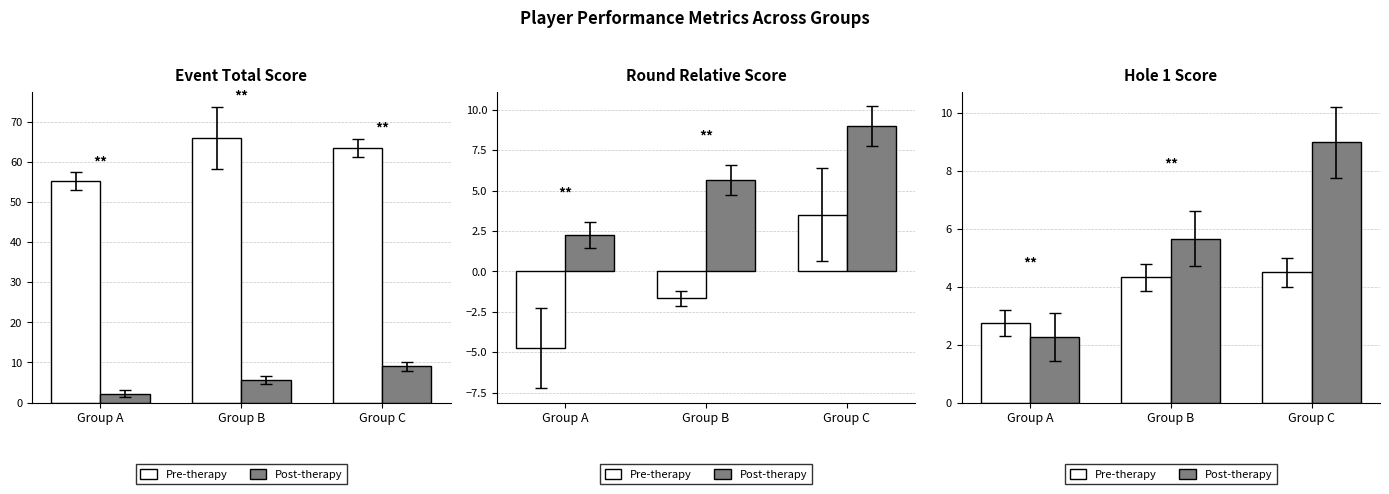

At which label does Pre-therapy reach its minimum?

Group A